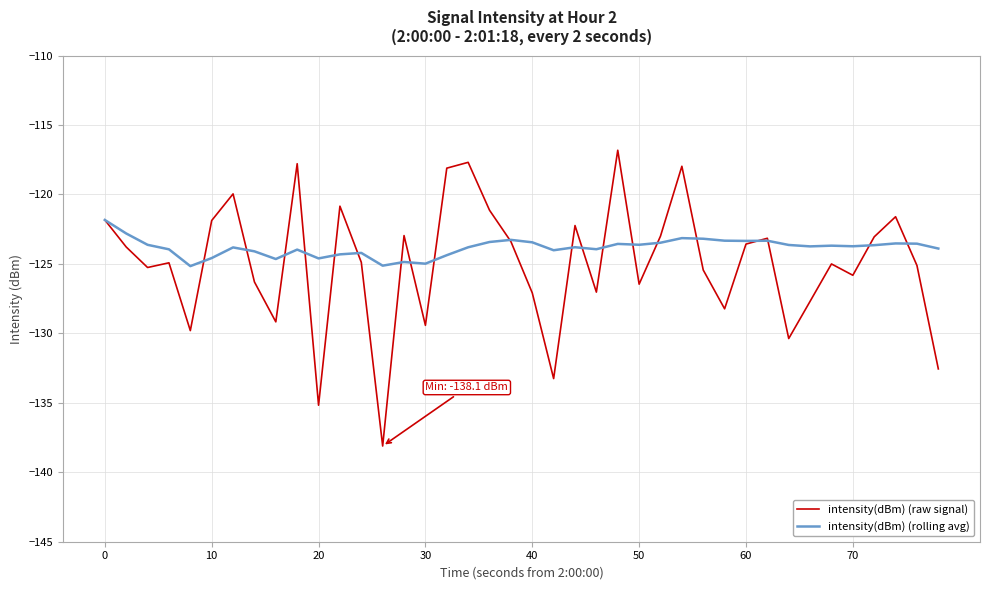

True or false: intensity(dBm) (rolling avg) and intensity(dBm) (raw signal) intersect in this chart.

True